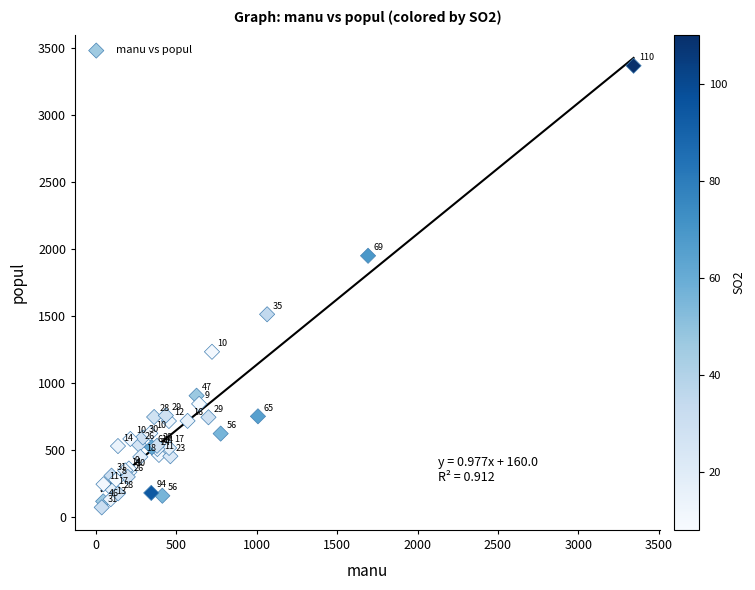

What Y value in the scatter plot is closest to 1720?

1513